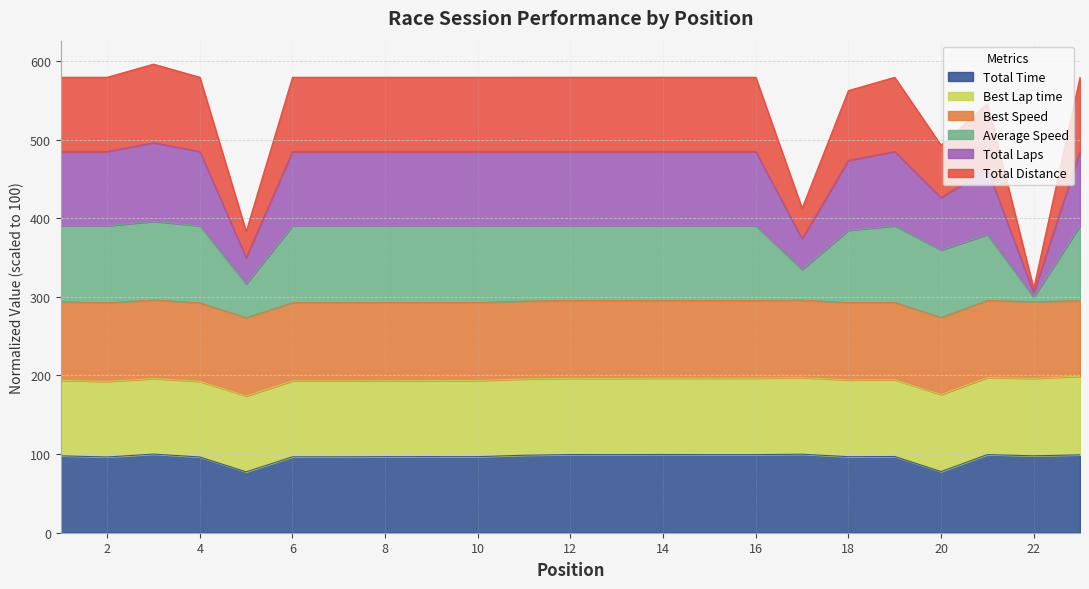

What is the greatest value displayed?

596.0